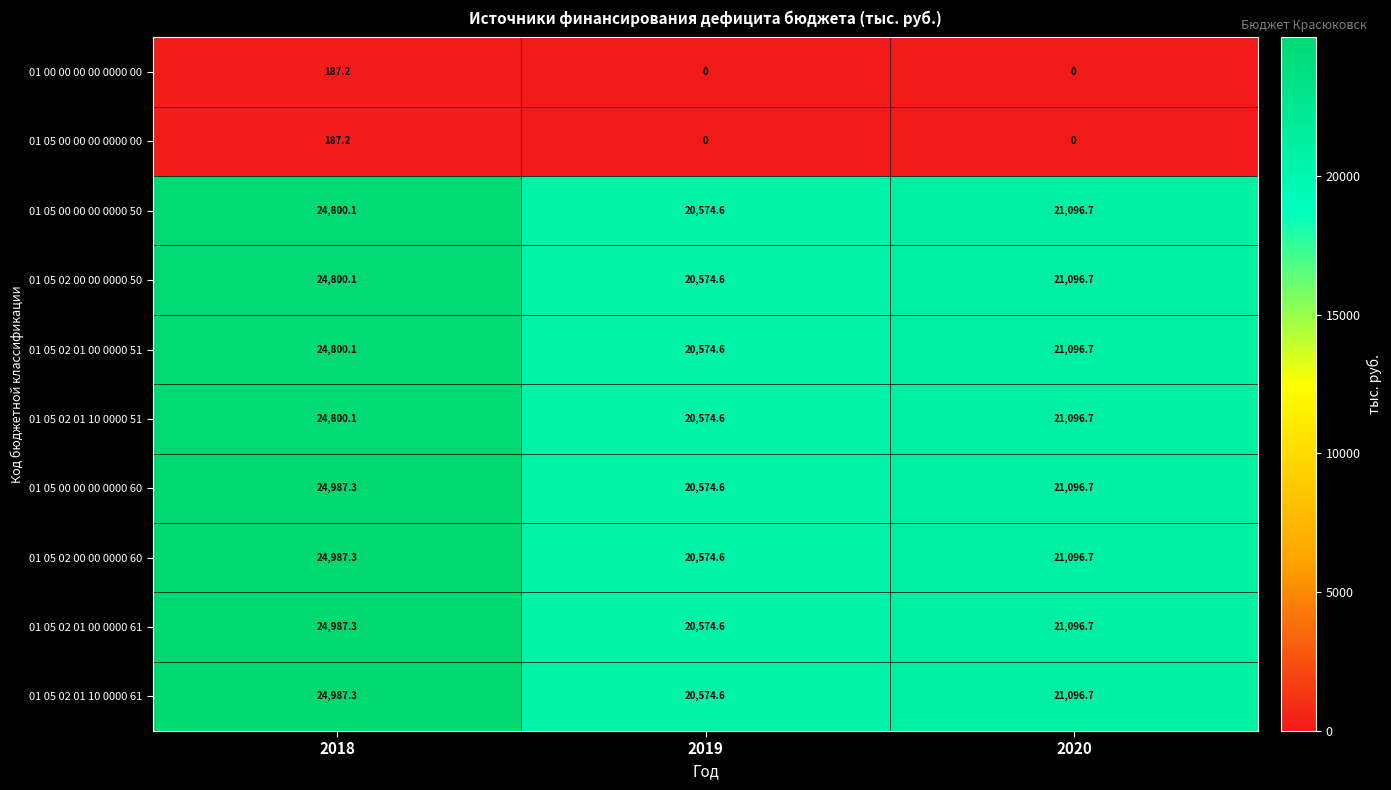

At which category does the chart reach its peak across all series?

2018